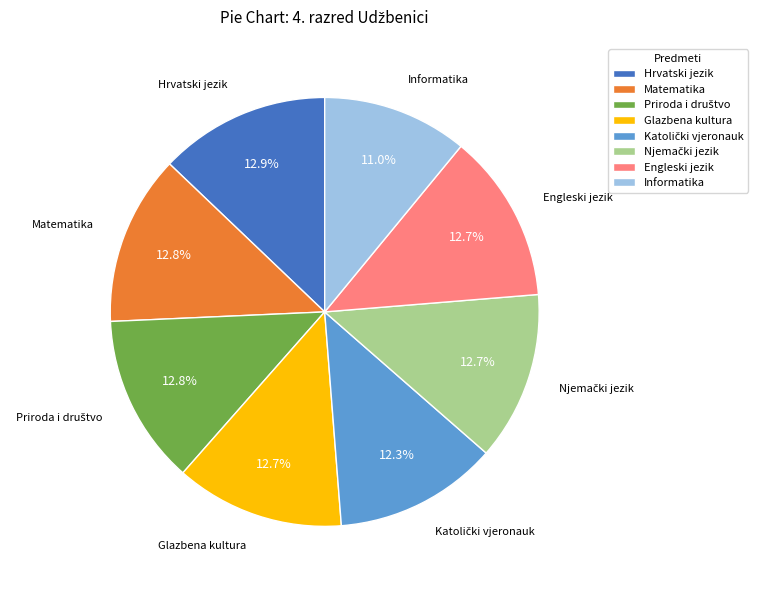

How many slices are in this pie chart?

8